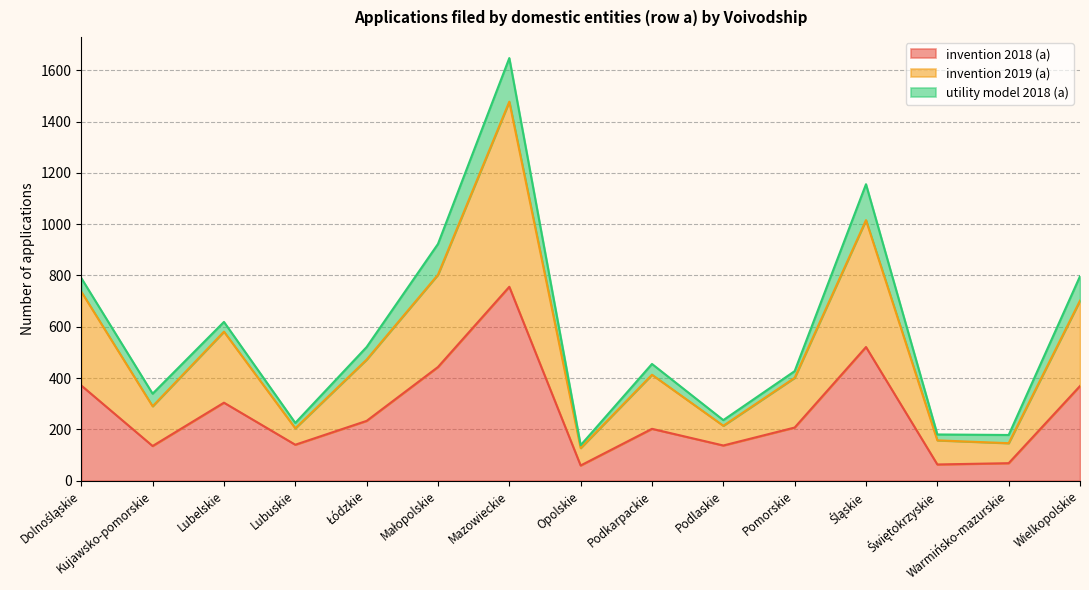

True or false: invention 2019 (a) and invention 2018 (a) cross at least once.

False